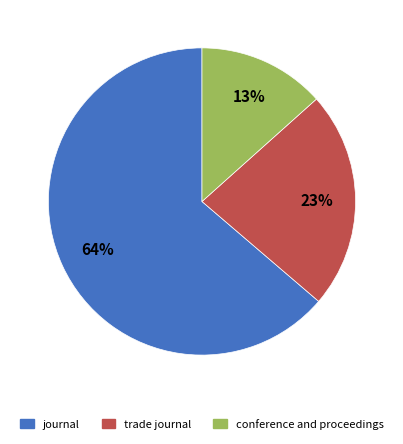

How many slices are in this pie chart?

3